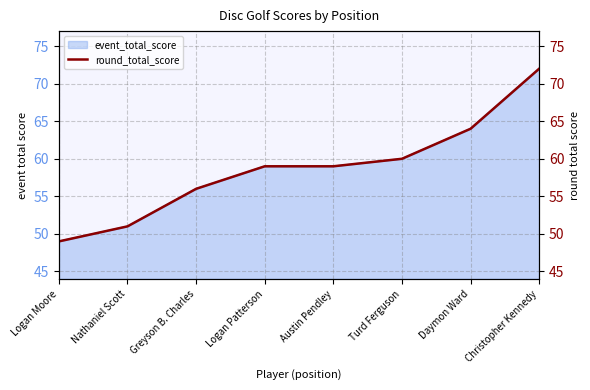

True or false: the data shows 36 at Nathaniel Scott.

False